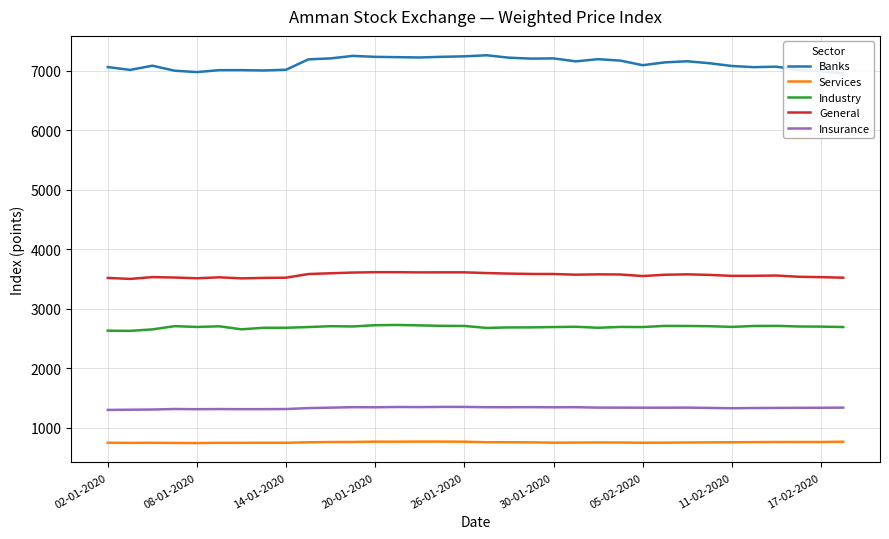

In Services, how many points are lower than both neighbors (excluding endpoints)?

7